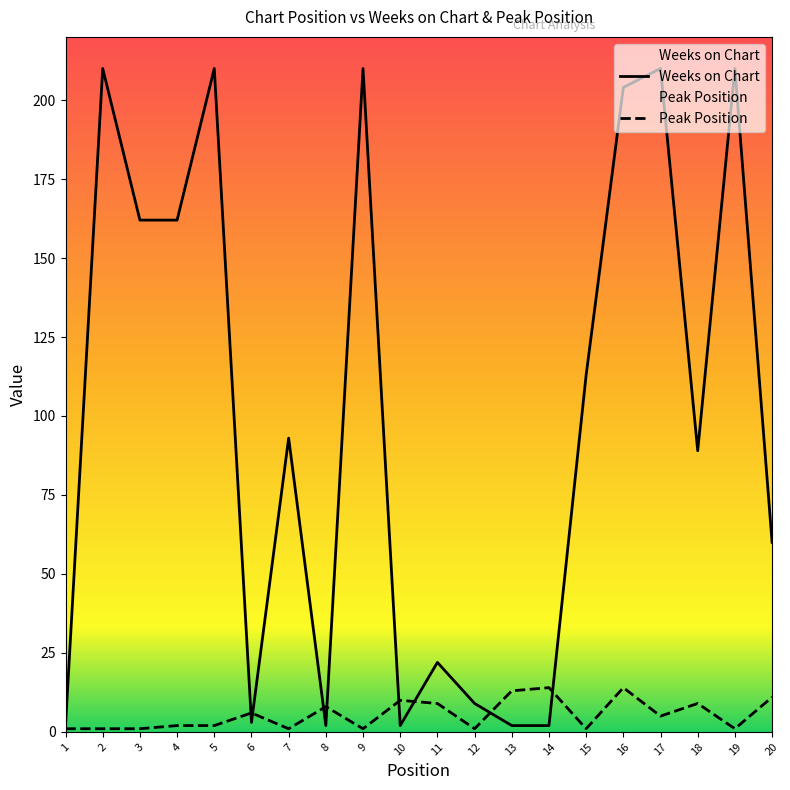

What is the lowest value of the Peak Position series?

1